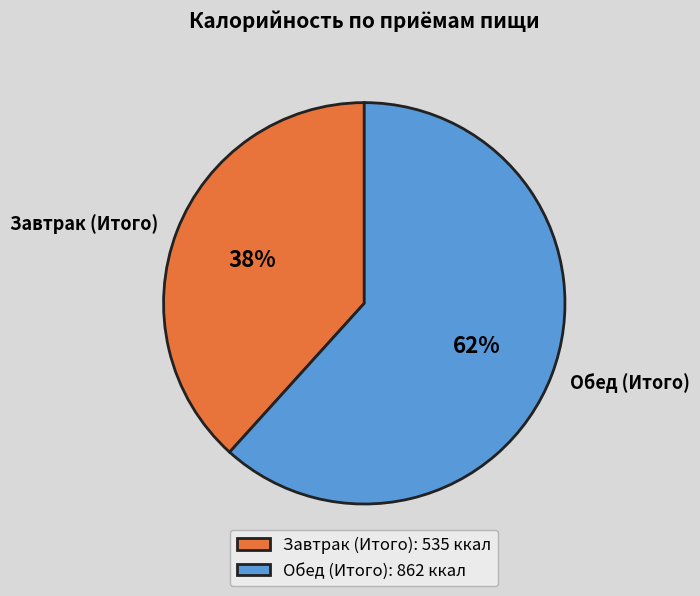

Is Обед (Итого) the majority of the pie?

Yes